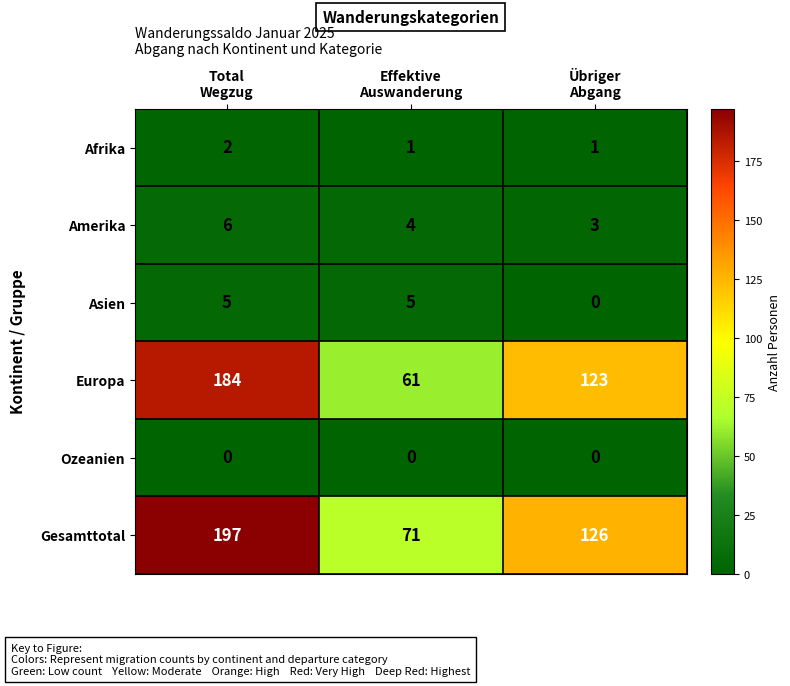

How many positive values does the Asien series have?

2